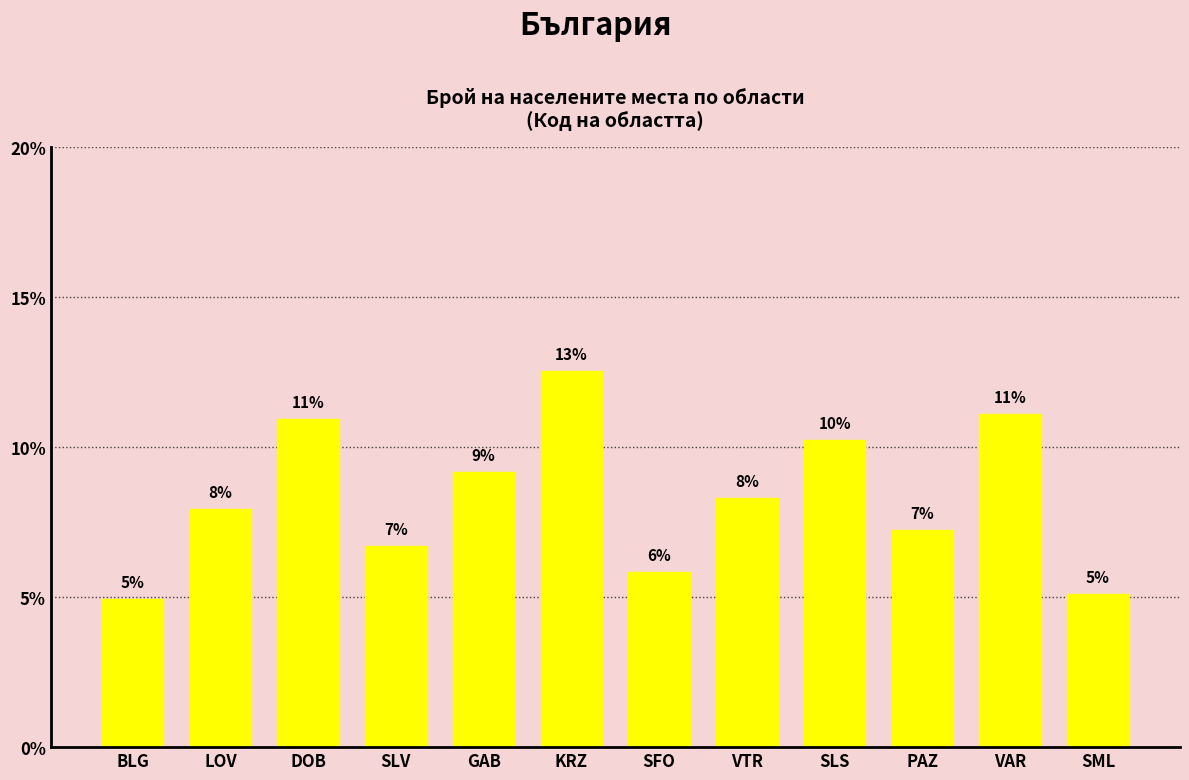

Are the bars horizontal?

No